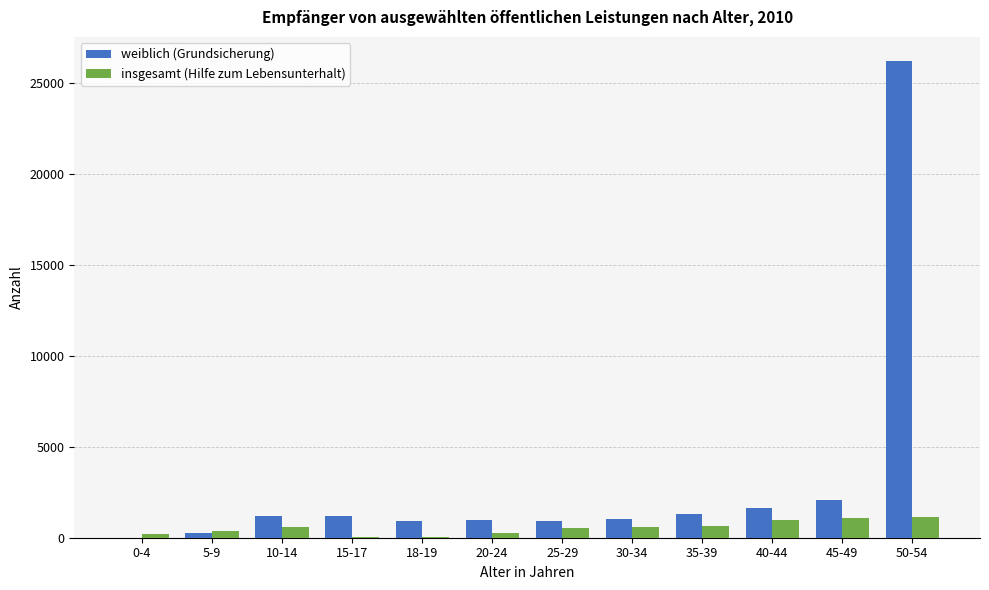

Which series has the largest total across all categories?

weiblich (Grundsicherung)